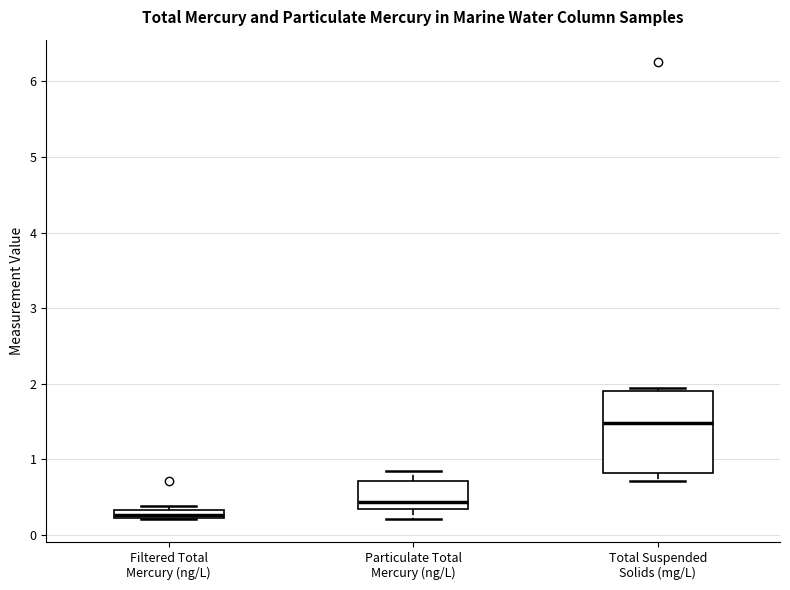

Where does the median line of the box for Particulate Total Mercury (ng/L) sit on the y-axis? The values are not printed on the chart, so give them approximately, as read against the axis.

0.4